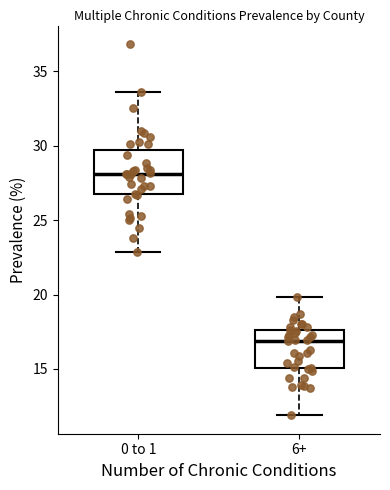

Which box's median line is the lowest?

6+